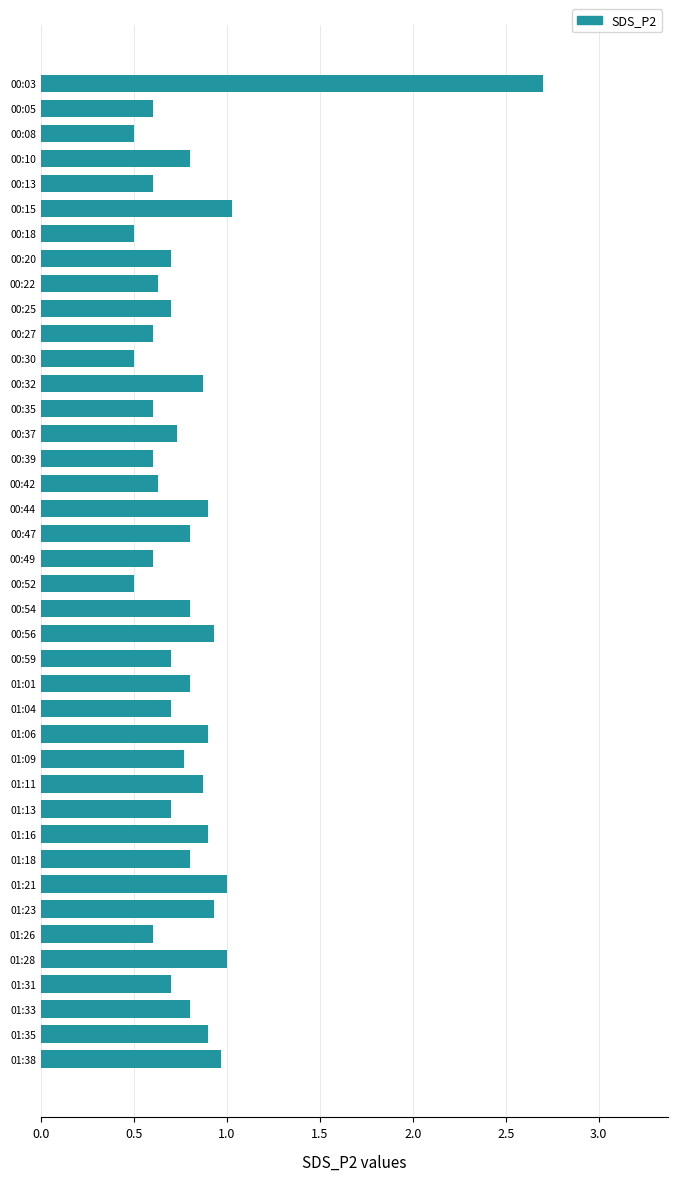

Which category has the highest value across all series?

00:03